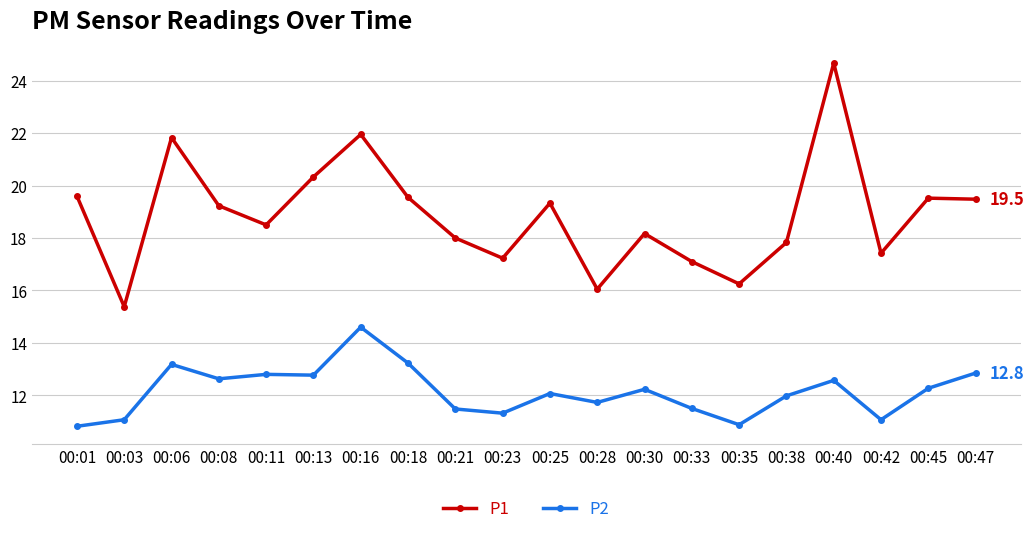

How many data points in P1 are above 19?

10